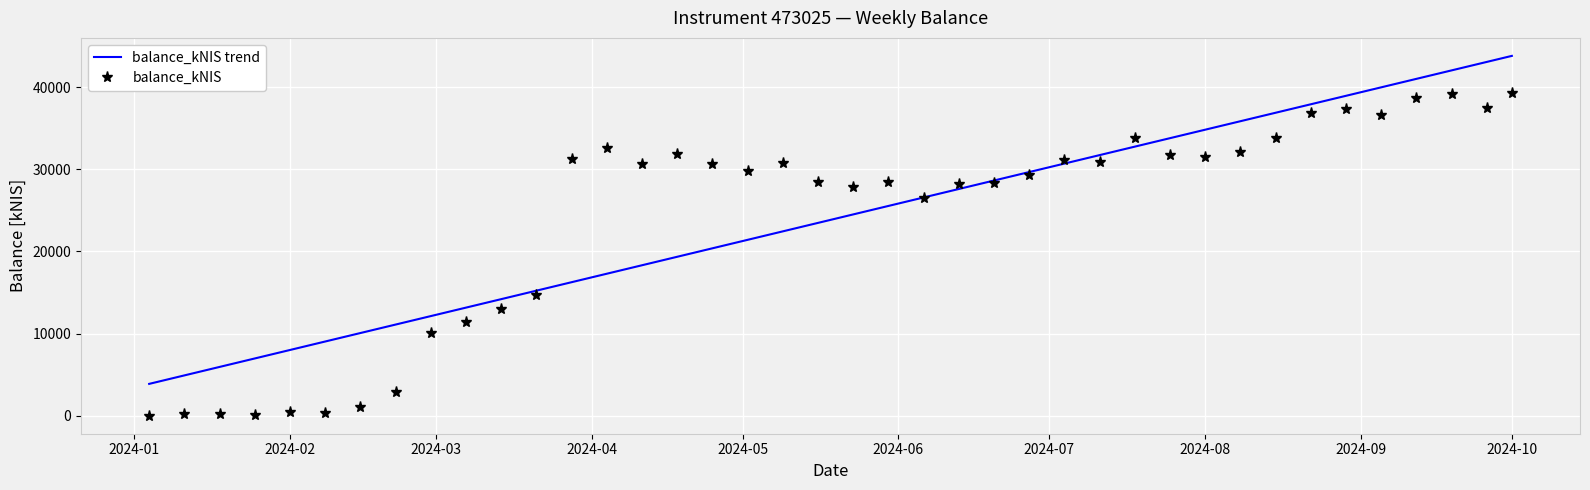

What is the difference between the maximum and minimum values in the balance_kNIS series?

39327.0